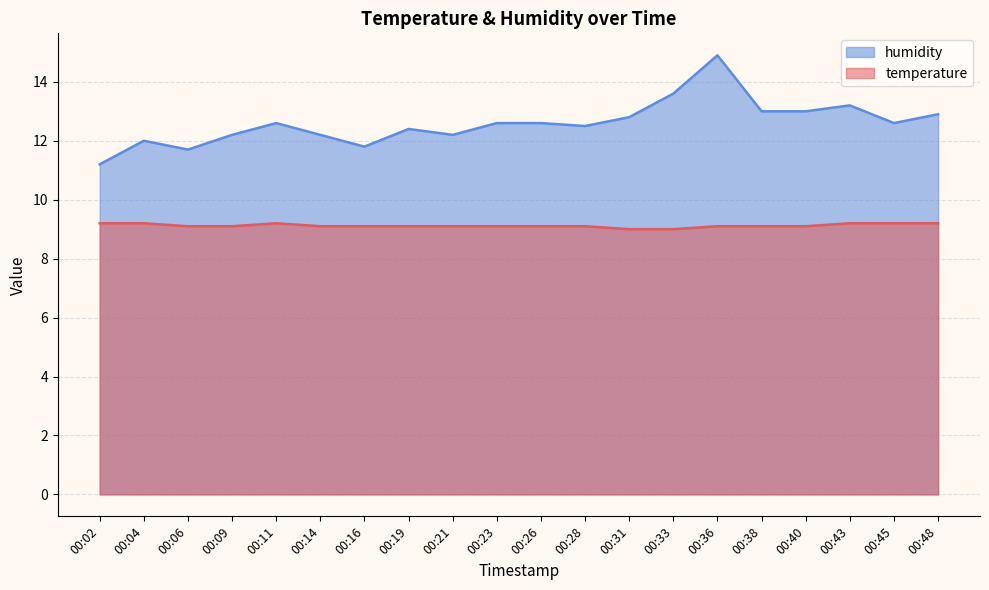

What is the greatest value displayed?

14.9